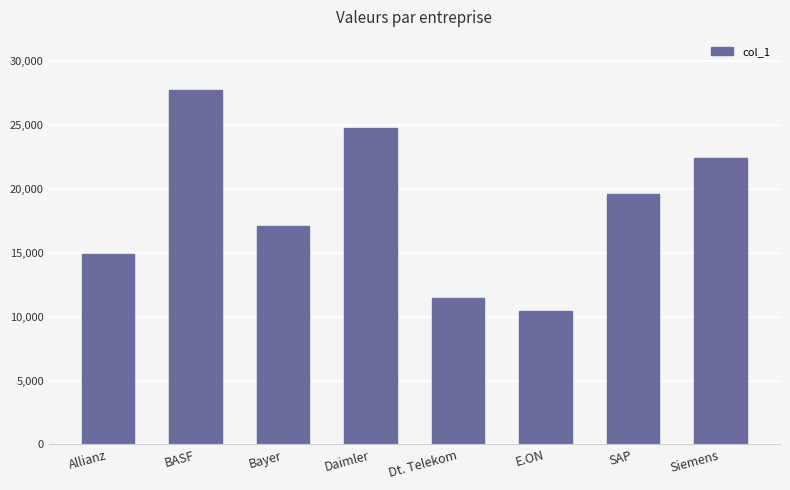

Reading left to right, what are all the values shown in this chart?

Allianz=14940.2	BASF=27760.5	Bayer=17143.0	Daimler=24756.2	Dt. Telekom=11441.2	E.ON=10481.3	SAP=19621.5	Siemens=22433.4